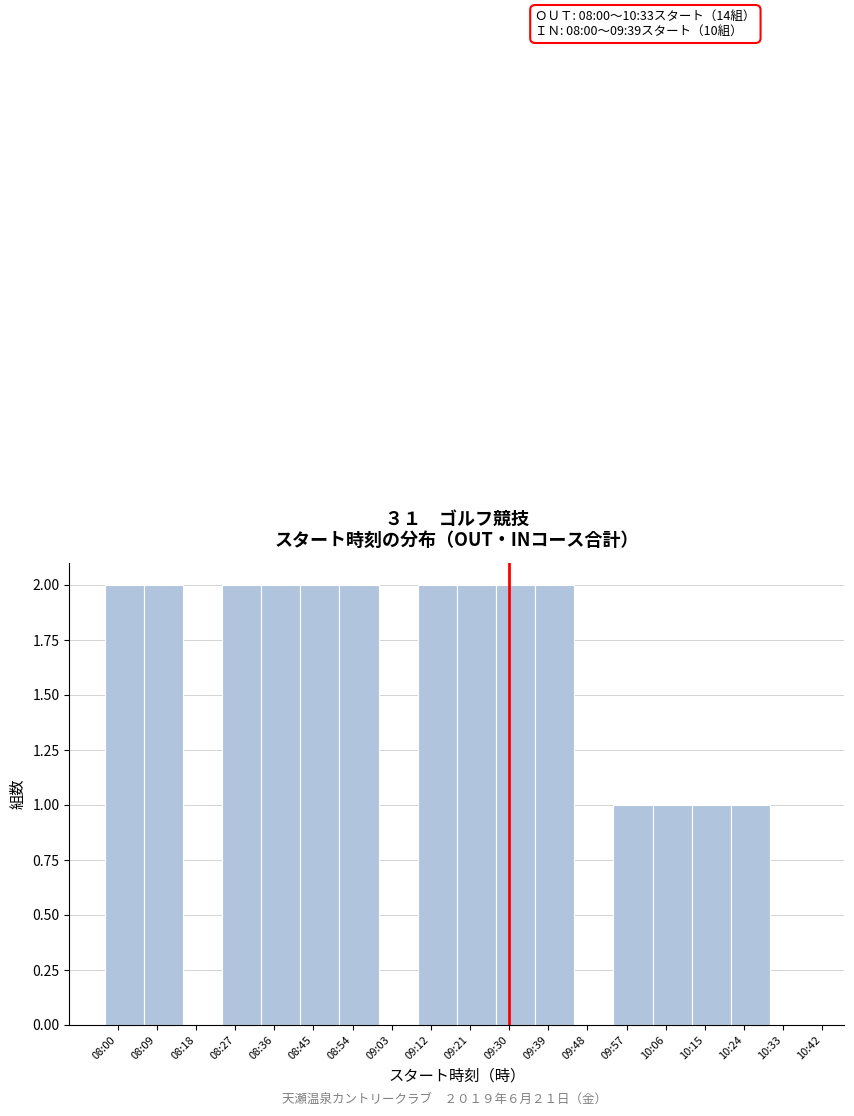

Reading left to right, what are all the values shown in this chart?

08:00=2	08:09=2	08:18=0	08:27=2	08:36=2	08:45=2	08:54=2	09:03=0	09:12=2	09:21=2	09:30=2	09:39=2	09:48=0	09:57=1	10:06=1	10:15=1	10:24=1	10:33=0